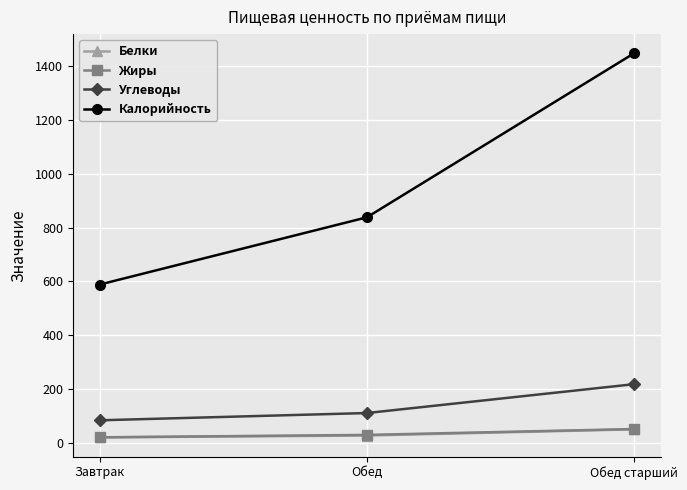

List the labels in order of Калорийность value, largest first.

Обед старший, Обед, Завтрак